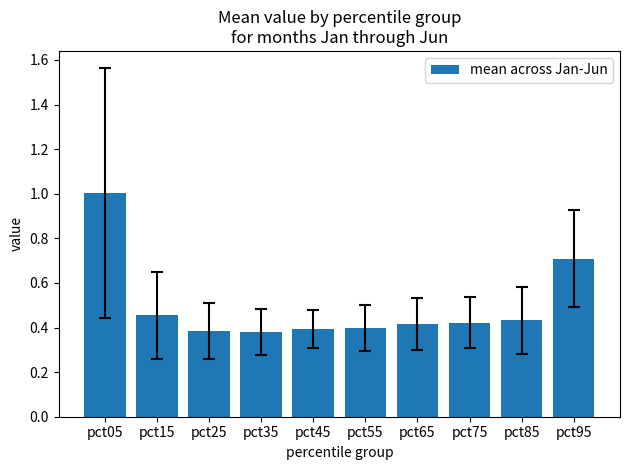

What is the greatest value displayed?

1.0